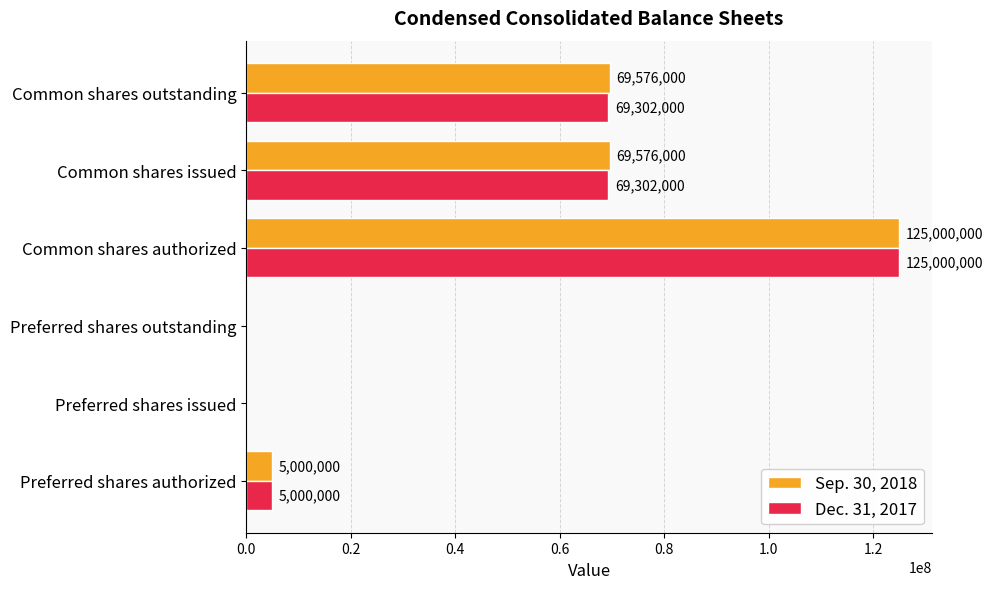

How many data points does each series have?

6